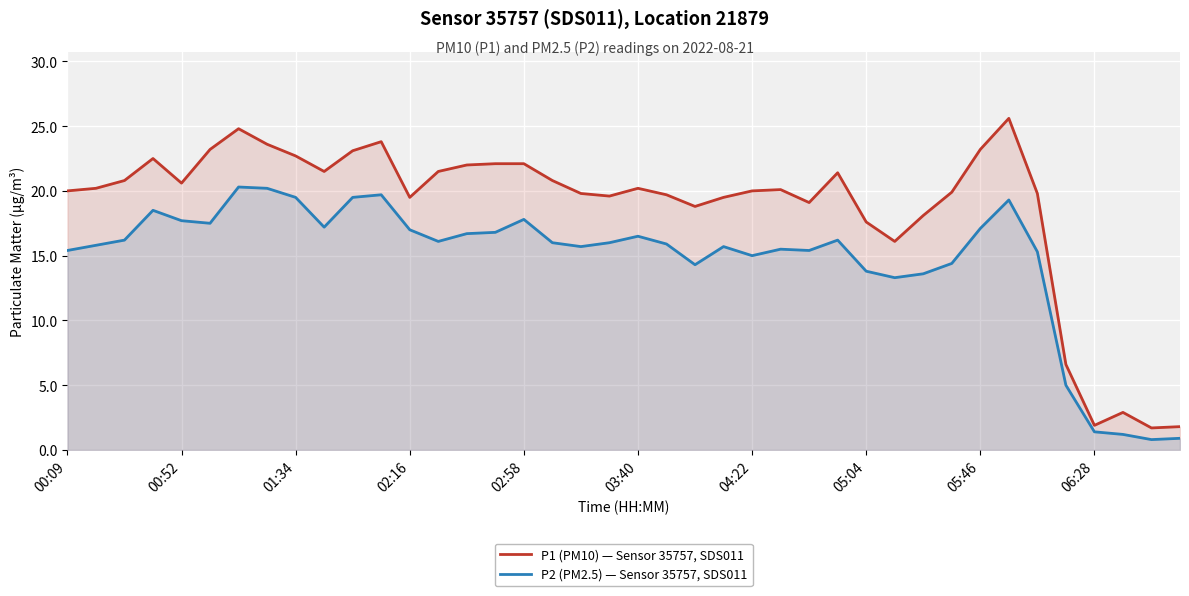

What is the lowest value of the P1 (PM10) — Sensor 35757, SDS011 series?

1.7